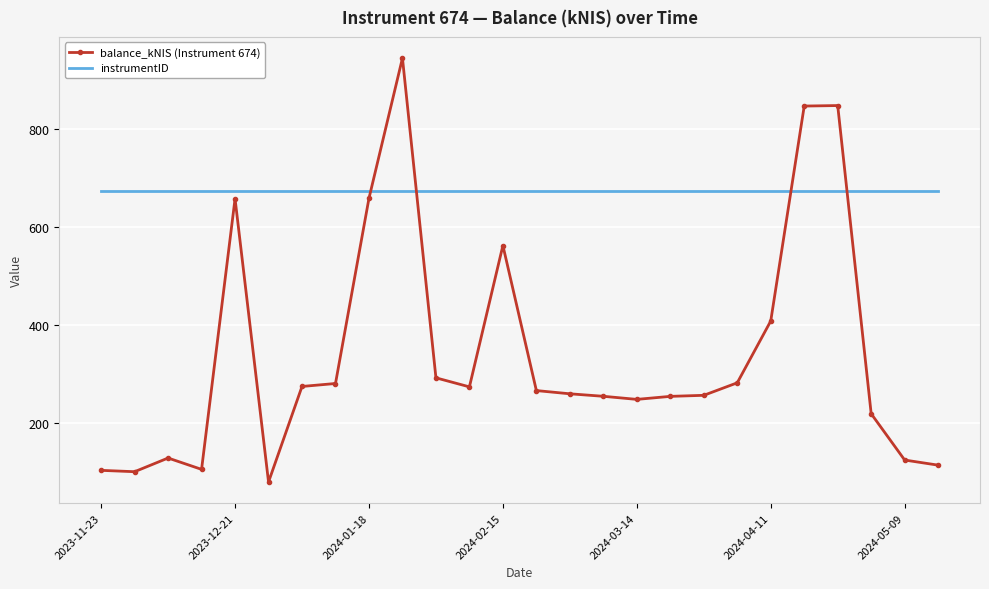

Which series has the largest total across all categories?

instrumentID